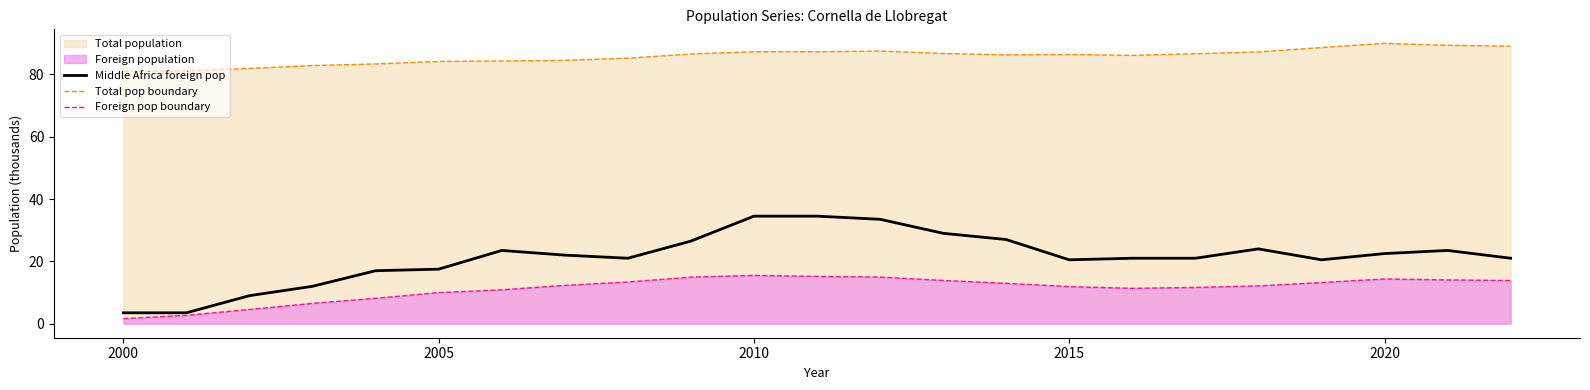

True or false: Total pop boundary has a value of 86.4 at 2015.

True